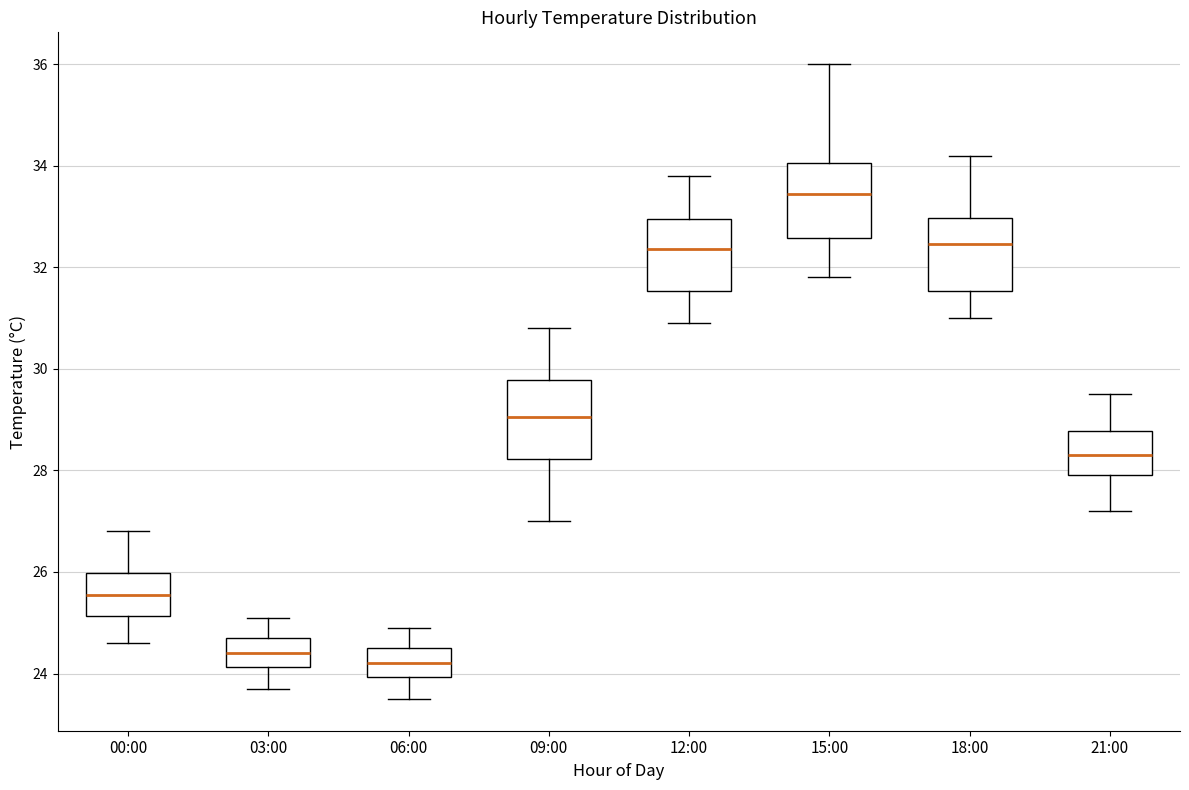

Reading left to right, read every box against the y-axis: the position of its median line, the range the box covers, and the ends of its whiskers. The values are not printed on the chart, so give them approximately, as read against the axis.

00:00: median 25.6, box 25.2 to 26.0, whiskers 24.6 to 26.8
03:00: median 24.4, box 24.2 to 24.8, whiskers 23.8 to 25.2
06:00: median 24.2, box 24.0 to 24.6, whiskers 23.6 to 25.0
09:00: median 29.0, box 28.2 to 29.8, whiskers 27.0 to 30.8
12:00: median 32.4, box 31.6 to 33.0, whiskers 31.0 to 33.8
15:00: median 33.4, box 32.6 to 34.0, whiskers 31.8 to 36.0
18:00: median 32.4, box 31.6 to 33.0, whiskers 31.0 to 34.2
21:00: median 28.4, box 28.0 to 28.8, whiskers 27.2 to 29.6